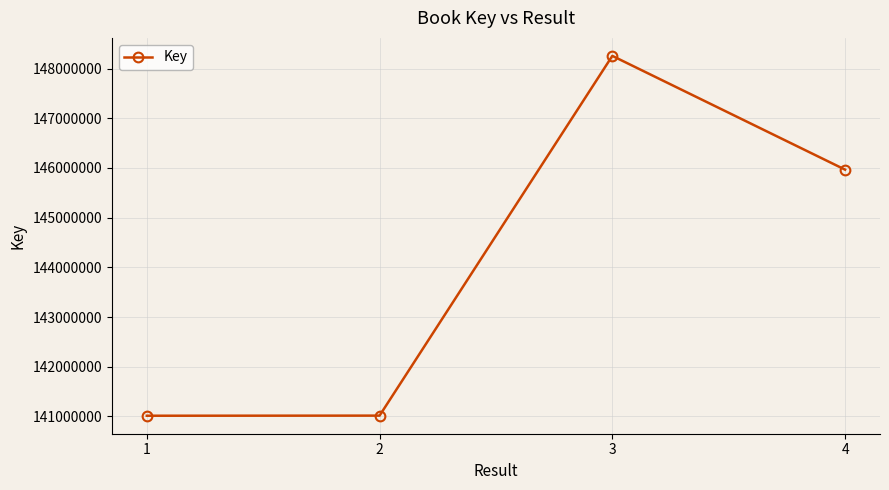

How many distinct data groups are displayed?

1